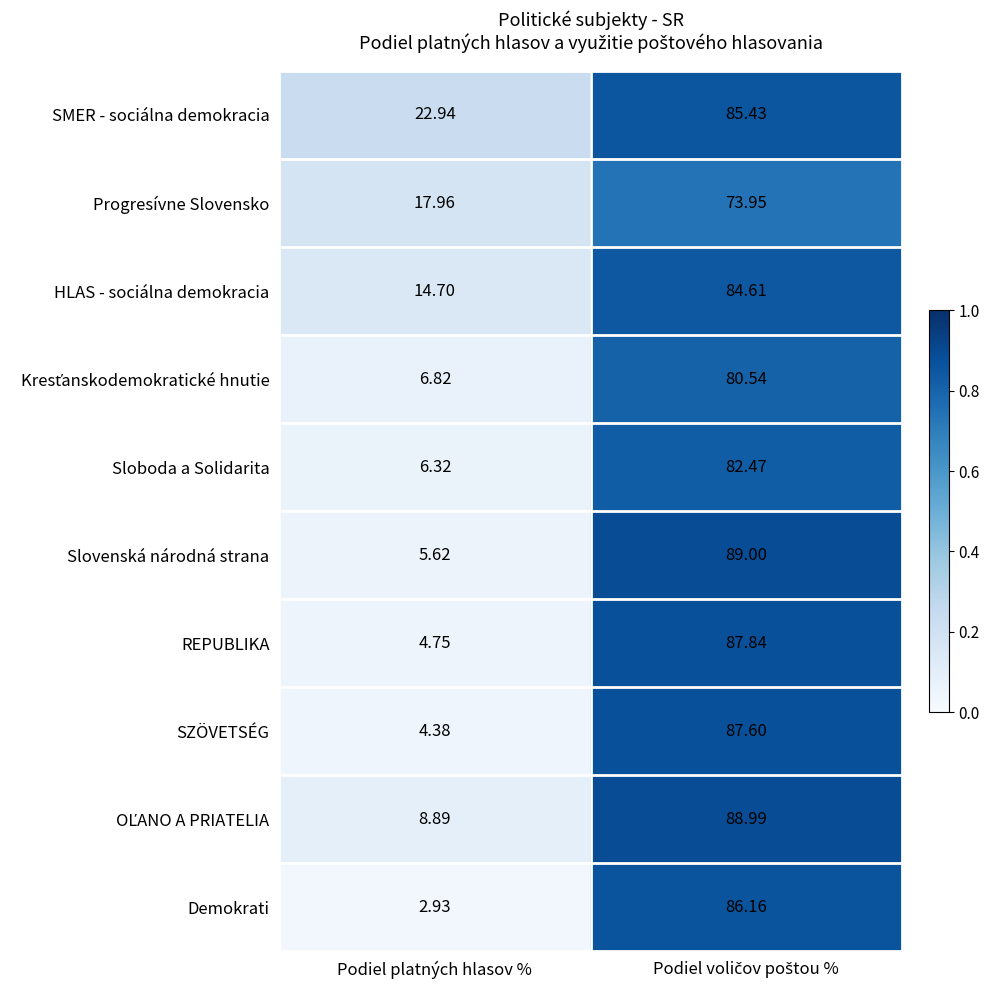

Which series has the largest total across all categories?

SMER - sociálna demokracia